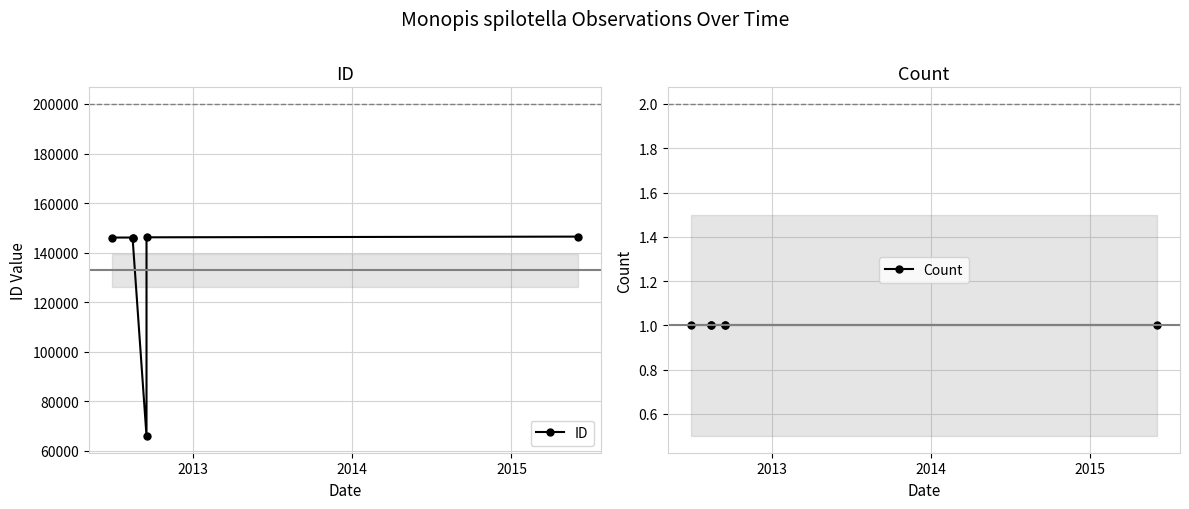

Count the number of data series in this chart.

2